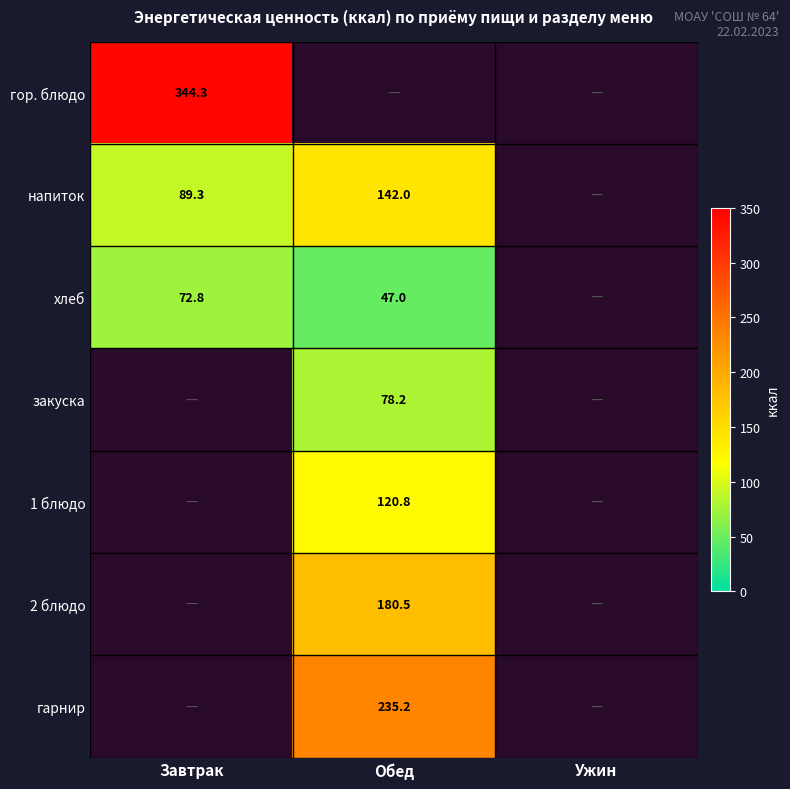

The value of напиток at Обед is 142.0. True or false?

True